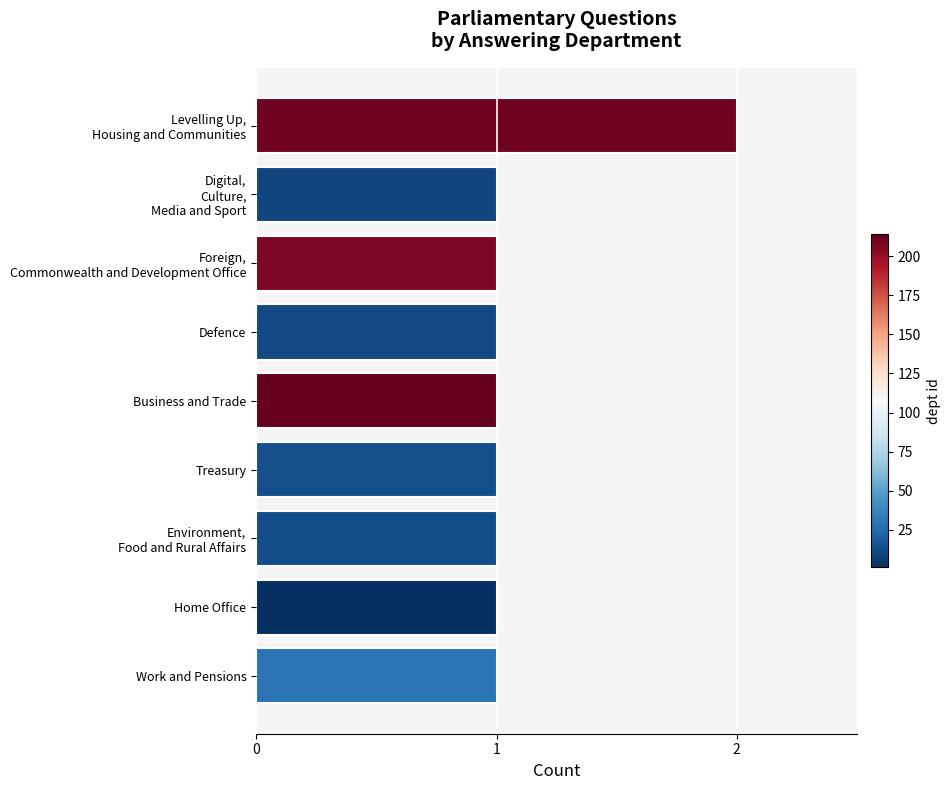

True or false: the data shows 2 at Business and Trade.

False